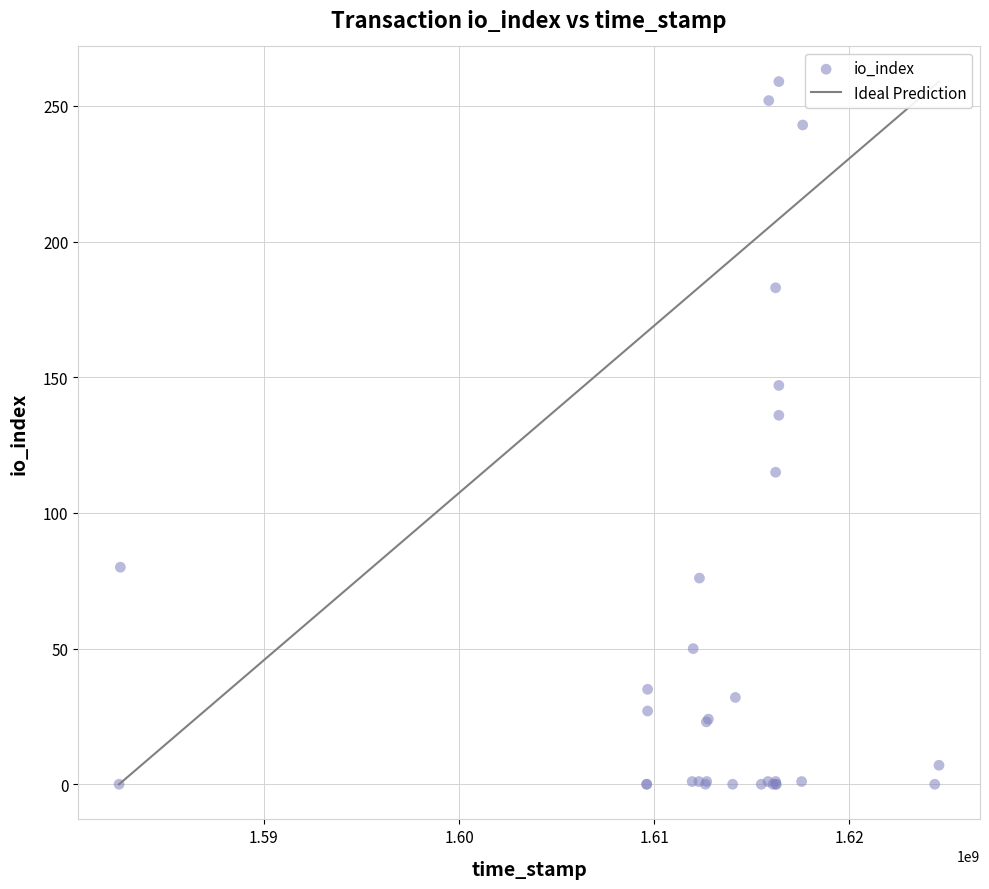

What Y value in the scatter plot is closest to 129?

136